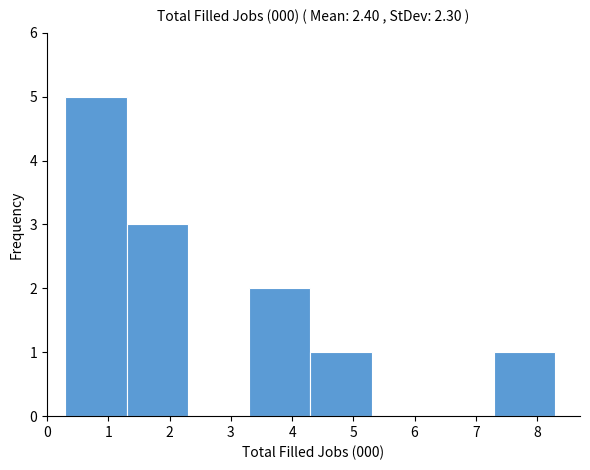

Reading left to right, list every bar in this chart as the range it spans on the x-axis followed by its height. The values are not printed on the chart, so give them approximately, as read against the axis.

0.3 to 1.3: 5
1.3 to 2.3: 3
2.3 to 3.3: 0
3.3 to 4.3: 2
4.3 to 5.3: 1
5.3 to 6.3: 0
6.3 to 7.3: 0
7.3 to 8.3: 1